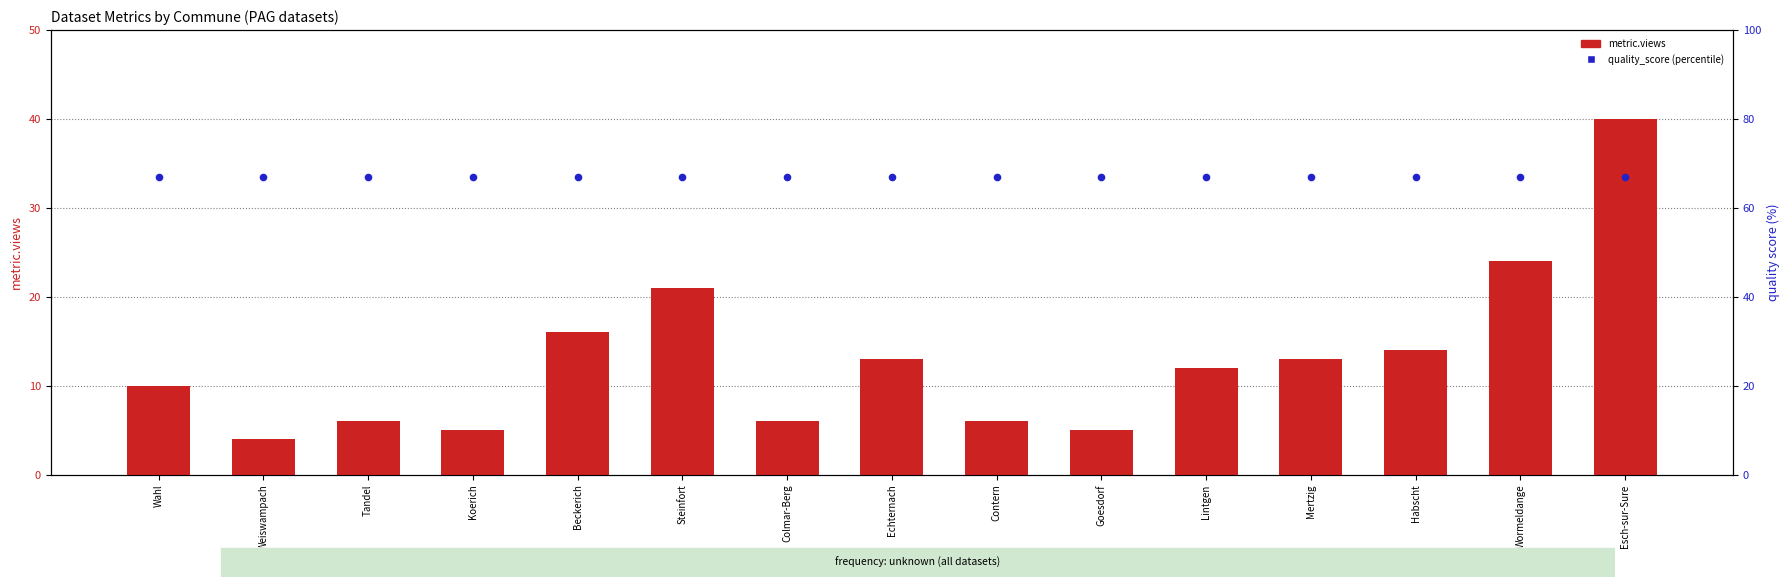

At which category is the sum across all series the highest?

Esch-sur-Sure